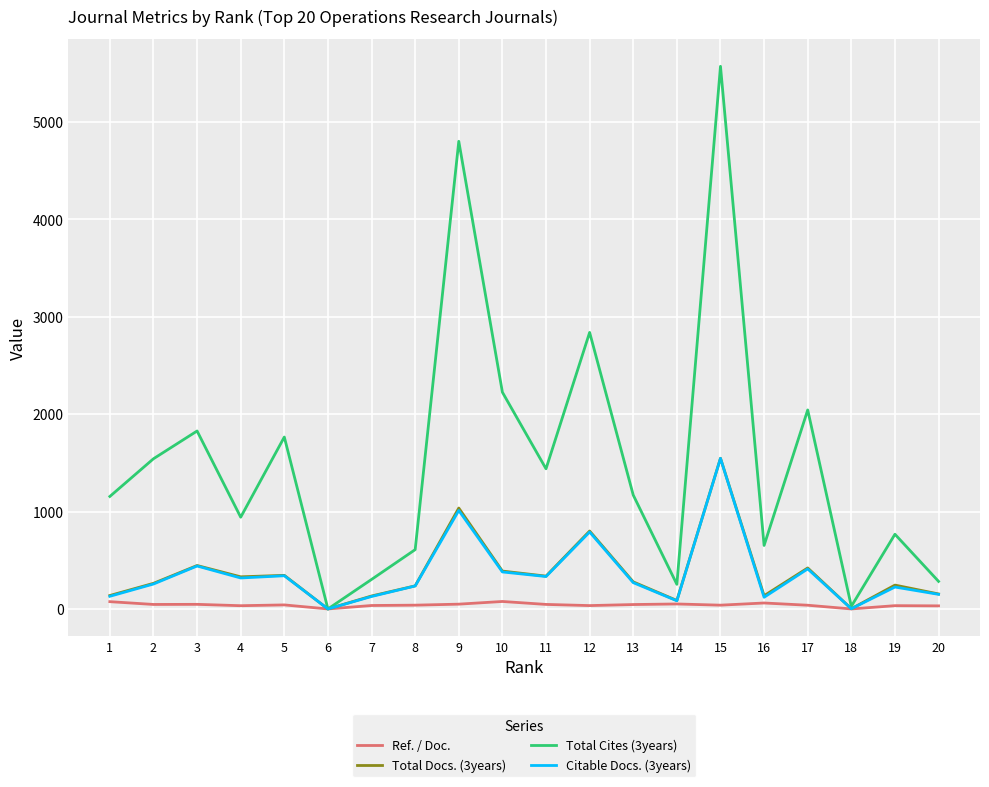

True or false: Ref. / Doc. has more than 0 interior local peaks.

True